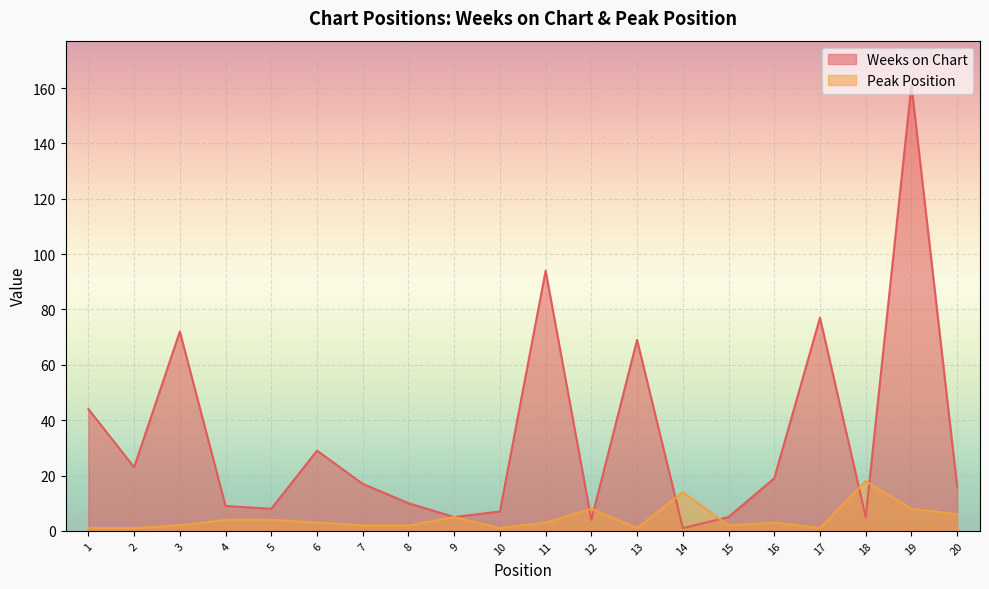

Does the chart display data point markers on the line(s)?

No